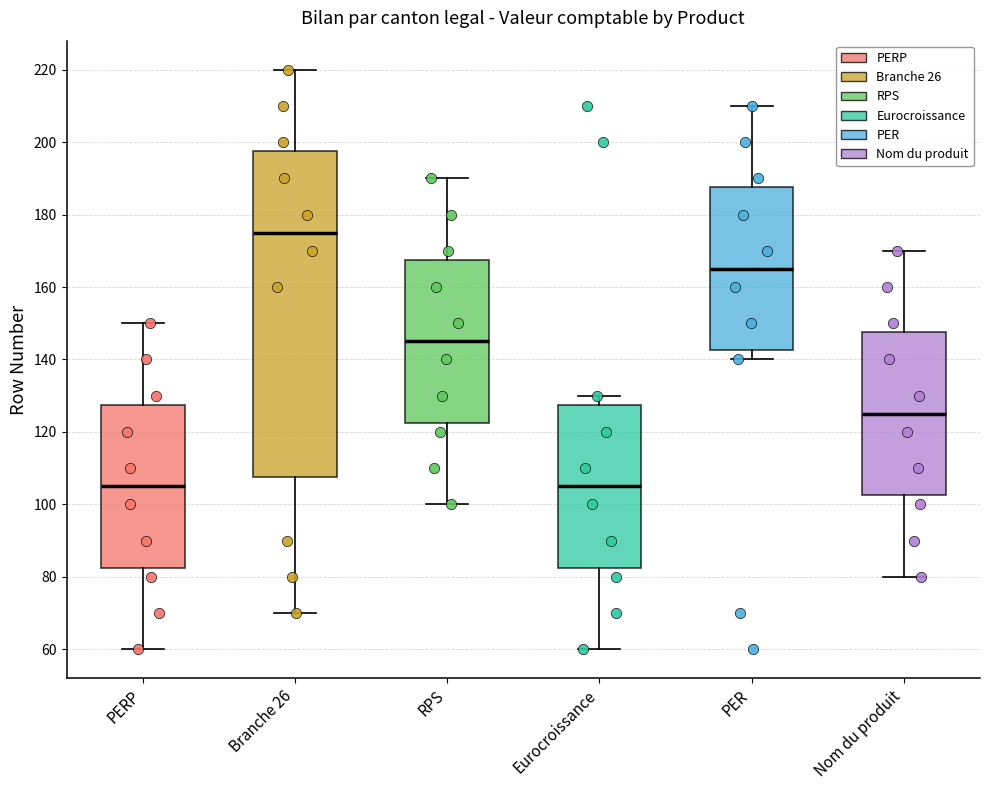

Comparing the boxes themselves (not the whiskers), which one is the tallest?

Branche 26